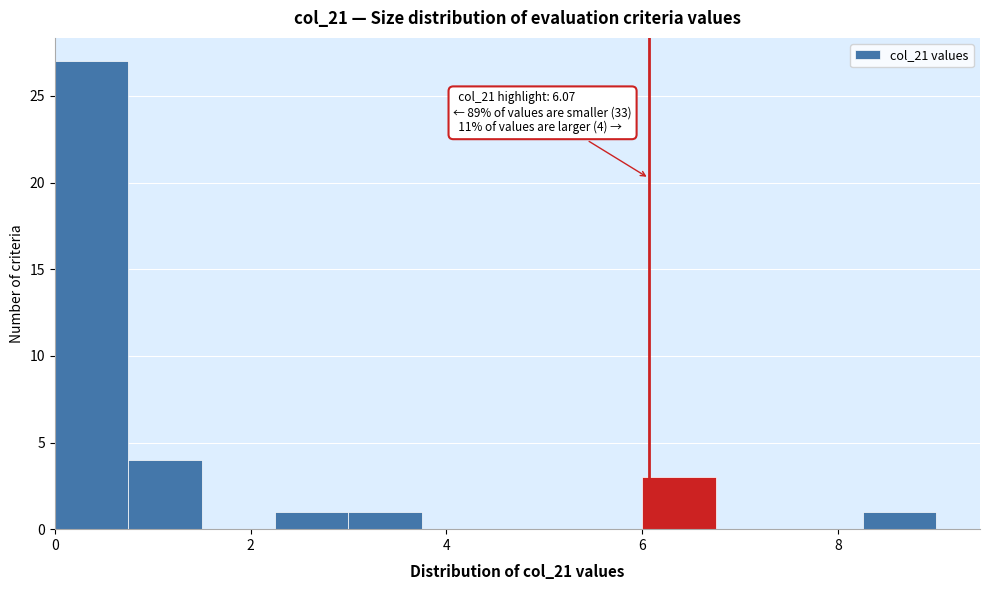

Around what value on the x-axis is the tallest bar? Give the approximate position of its centre, as read against the axis.

0.4